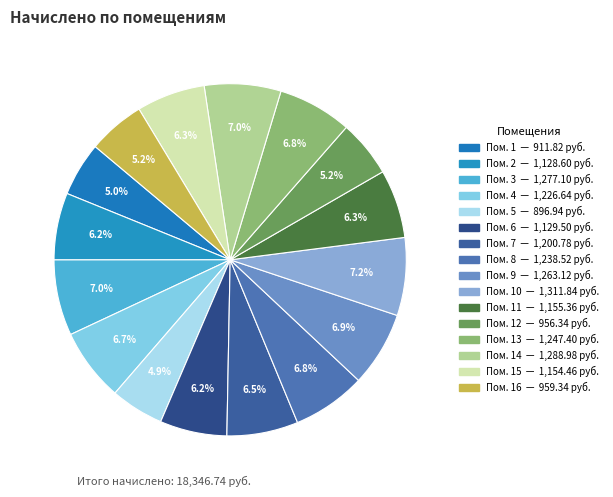

How many segments does this pie chart have?

16